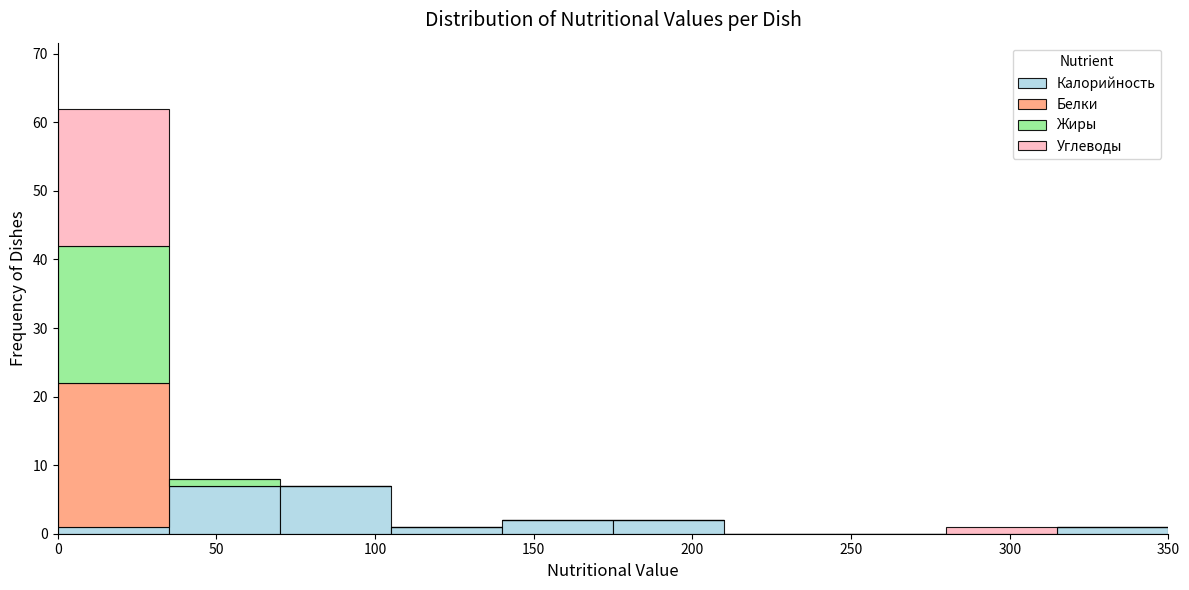

Which range on the x-axis has the tallest stacked bar (by total height)?

0 to 35